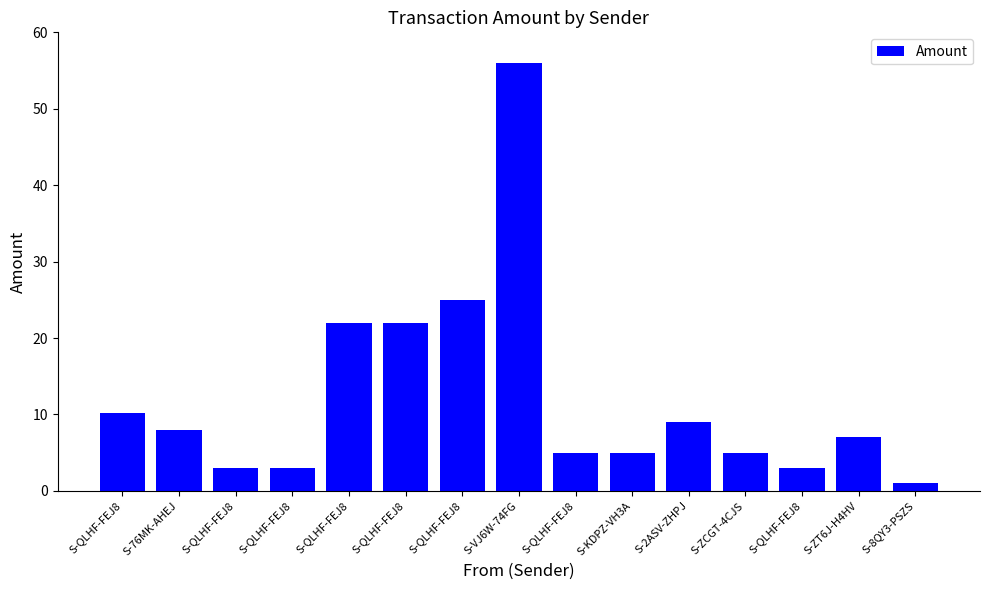

How many bars are there in total?

15